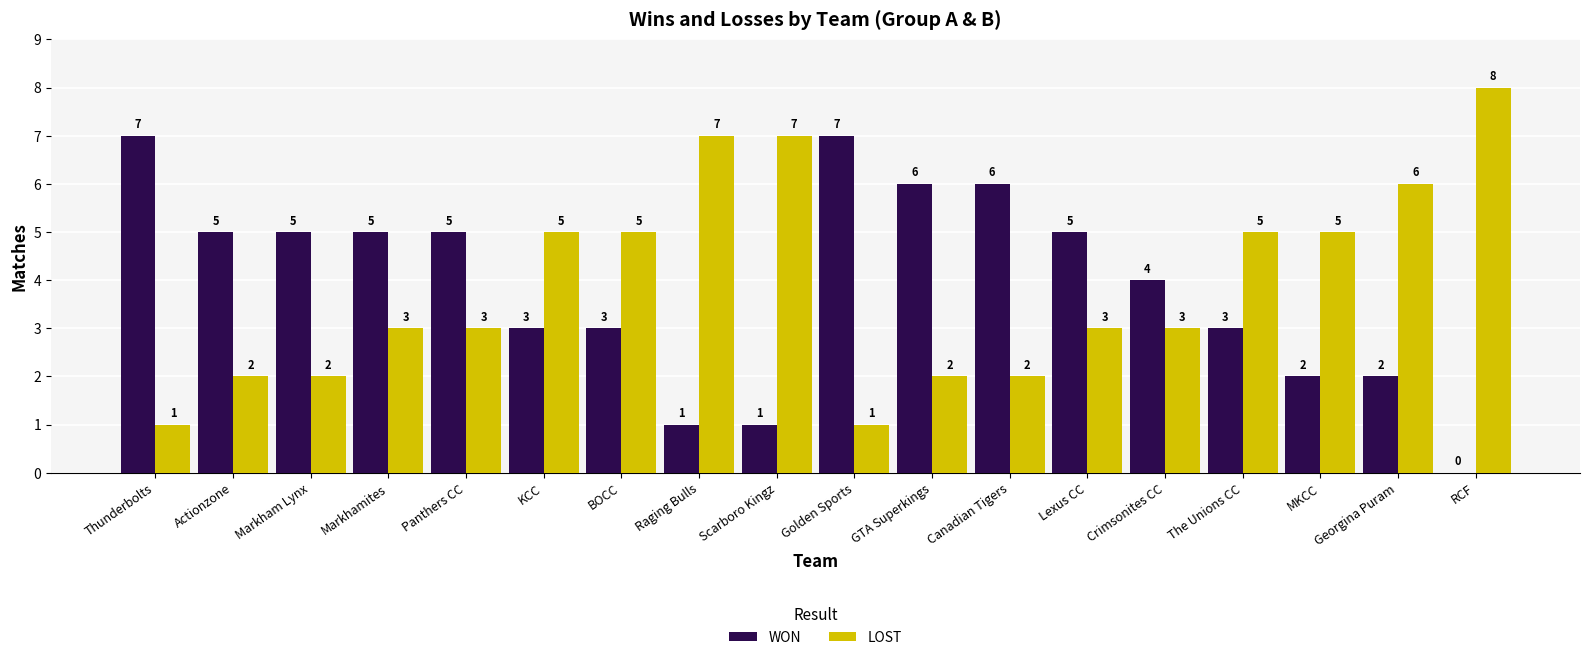

How many groups of bars are there?

18